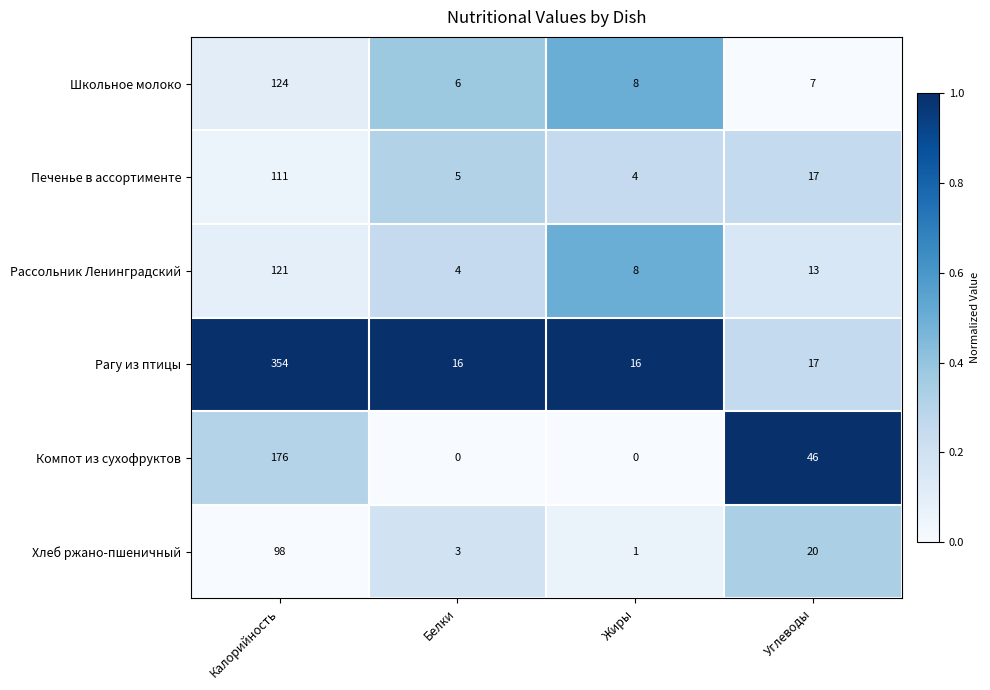

What is the total value across all series at Калорийность?

984